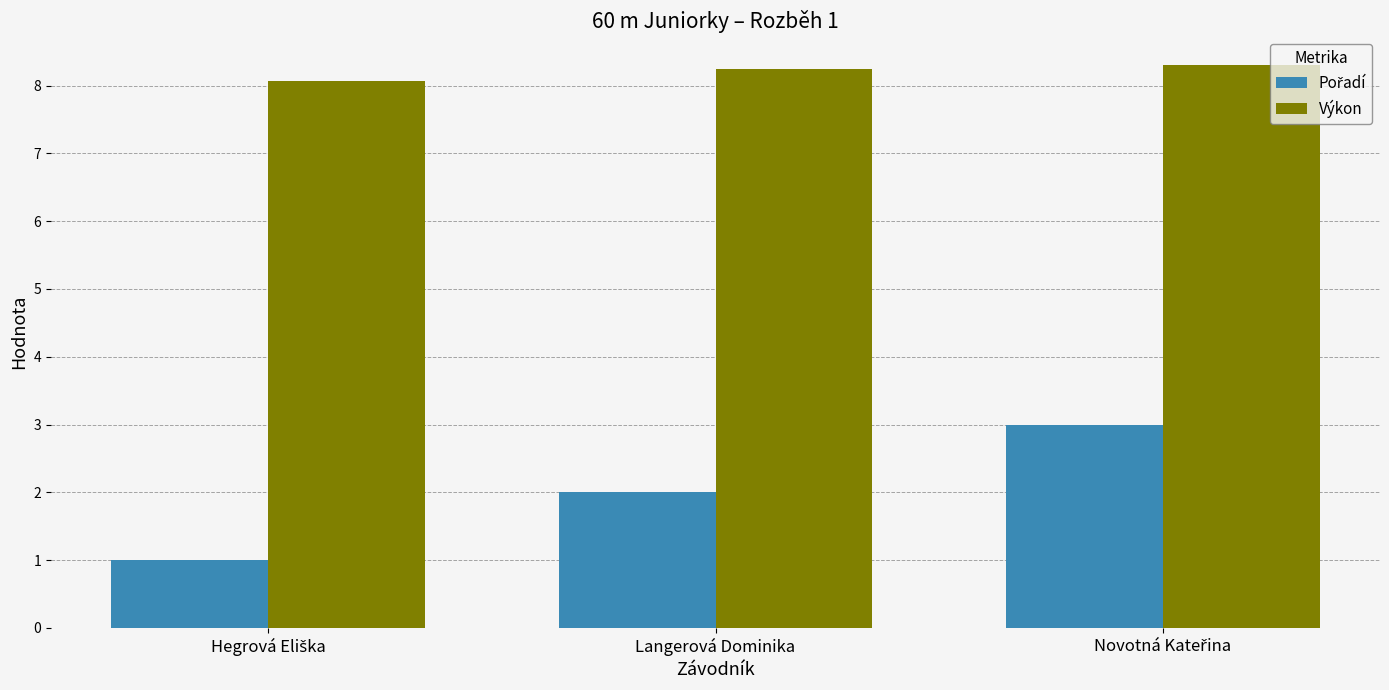

Does the chart contain any negative values?

No